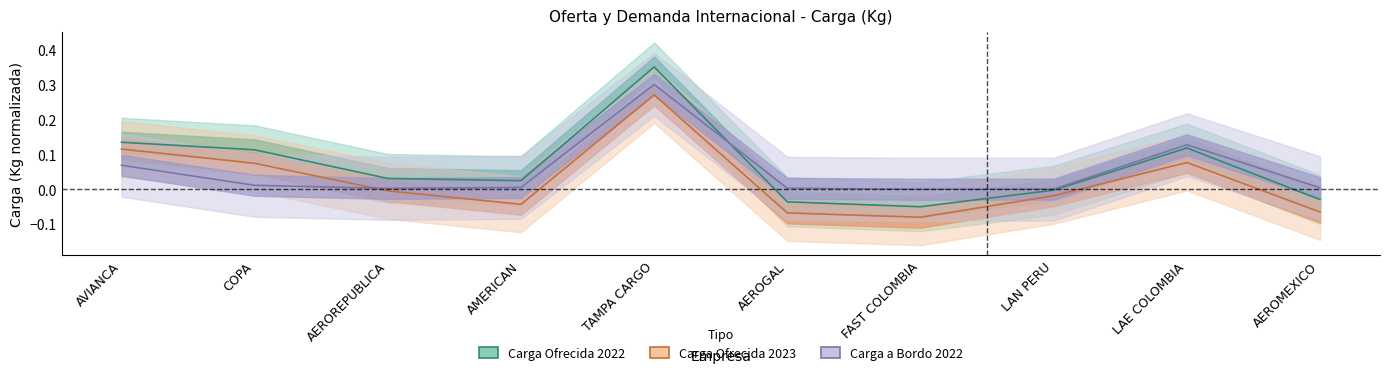

In Carga Ofrecida 2023, how many points are lower than both neighbors (excluding endpoints)?

2